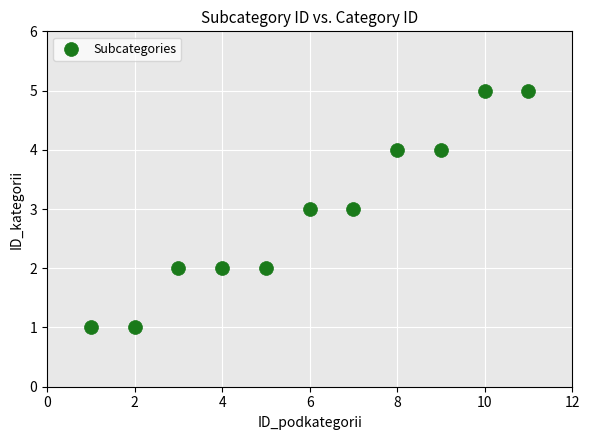

What is the average X value?

6